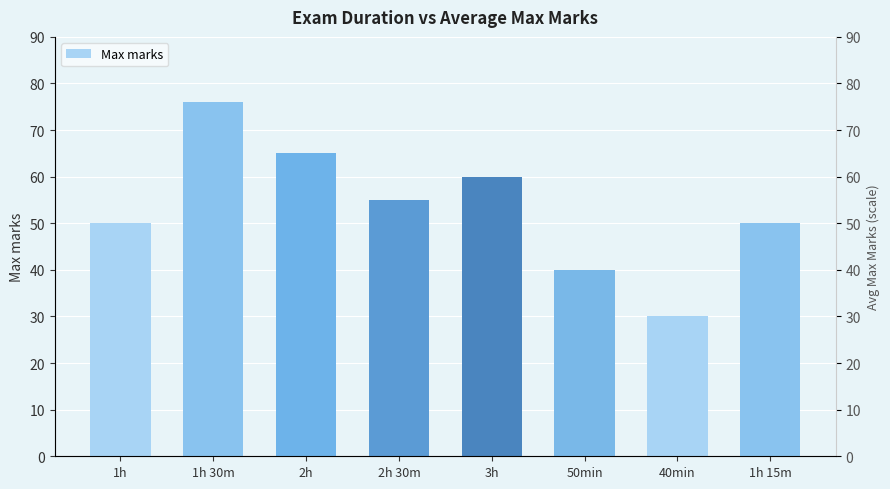

What is the label of the 6th bar from the left?

50min